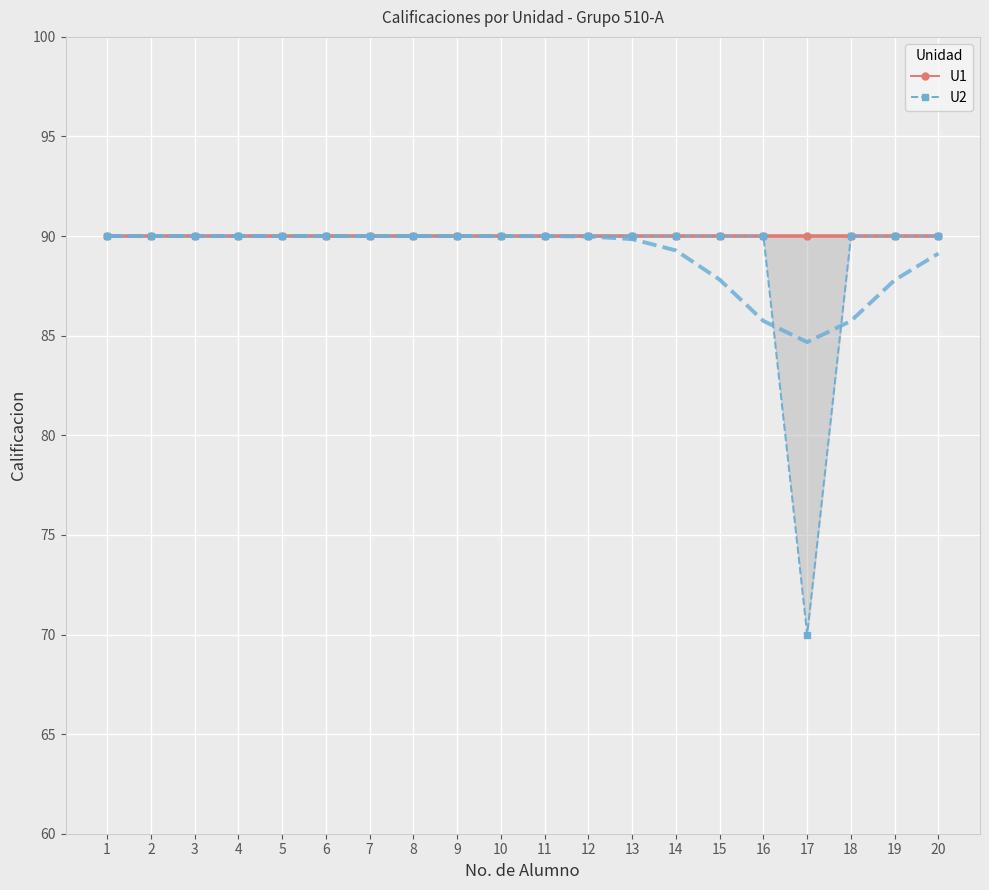

Which series has the largest range (max minus min)?

U2